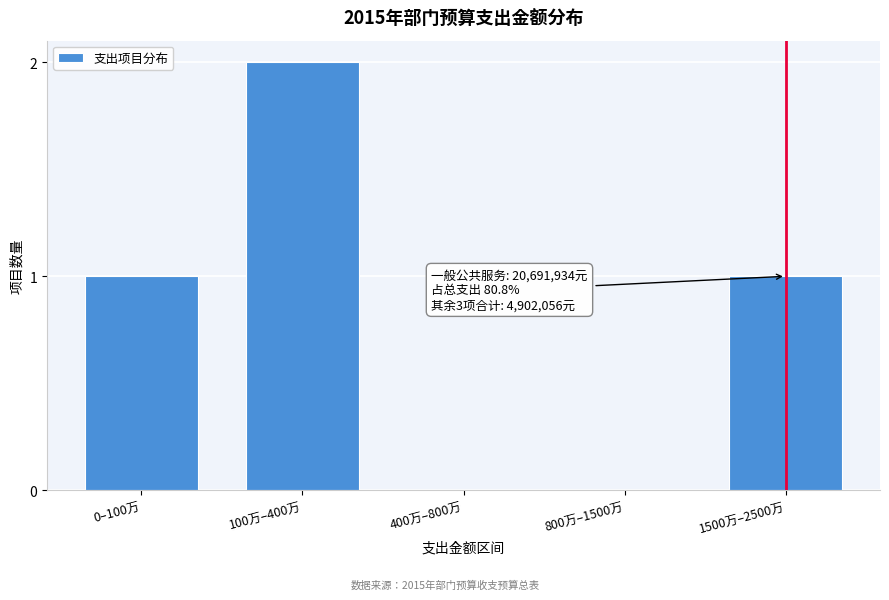

Reading right to left, what are all the values shown in this chart?

1500万–2500万=1	800万–1500万=0	400万–800万=0	100万–400万=2	0–100万=1